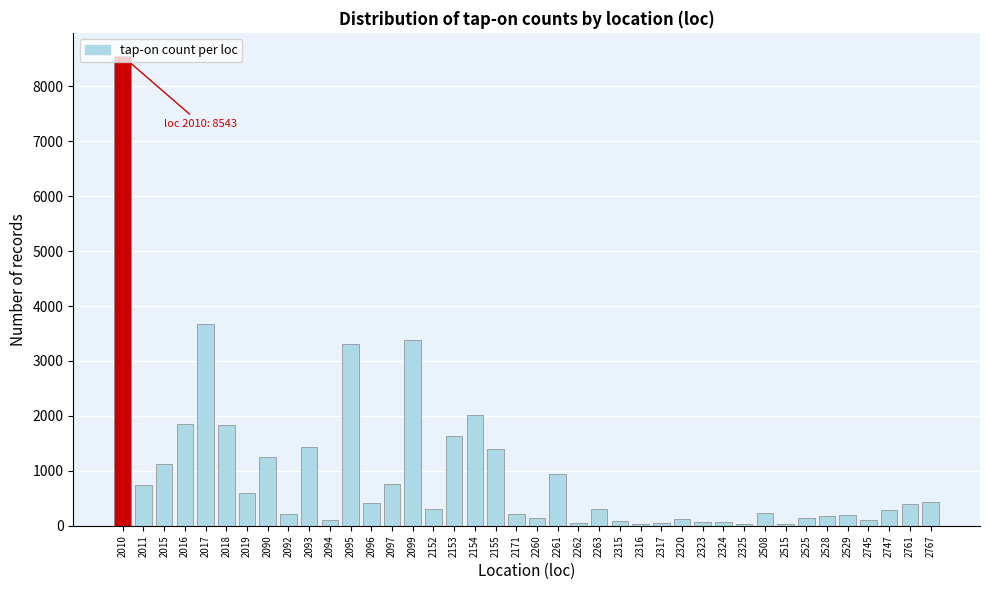

What is the change in value from 2261 to 2761?

-557